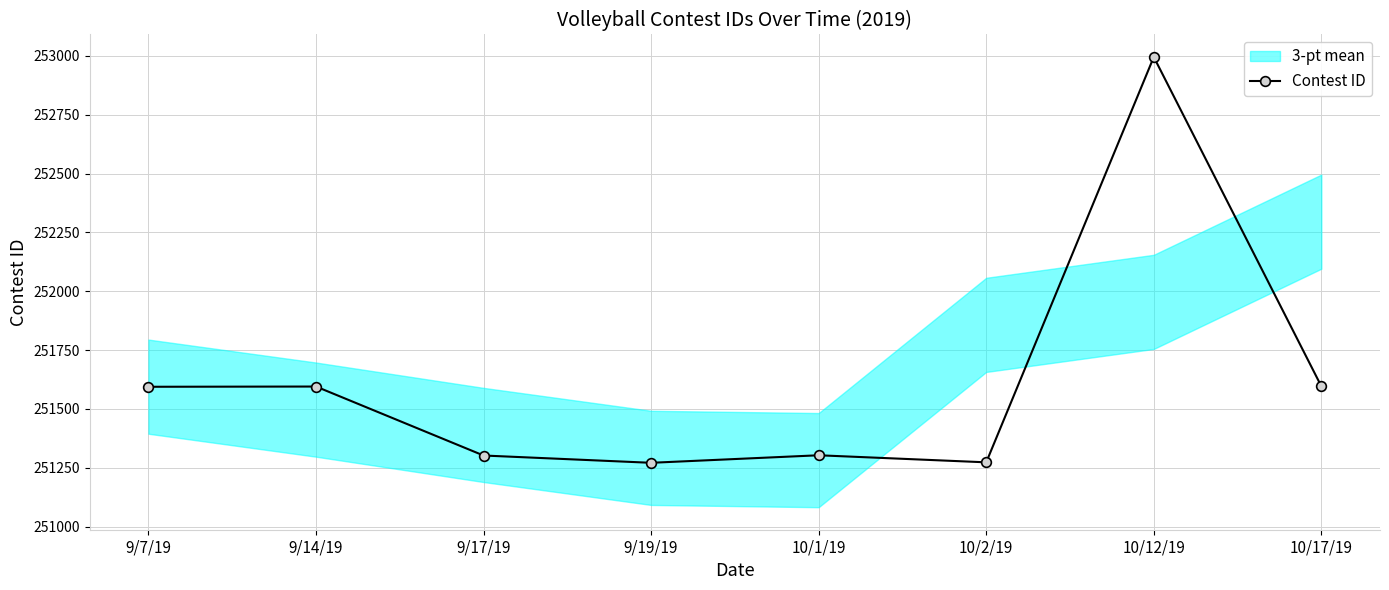

At which label is the value closest to 252133?

10/17/19